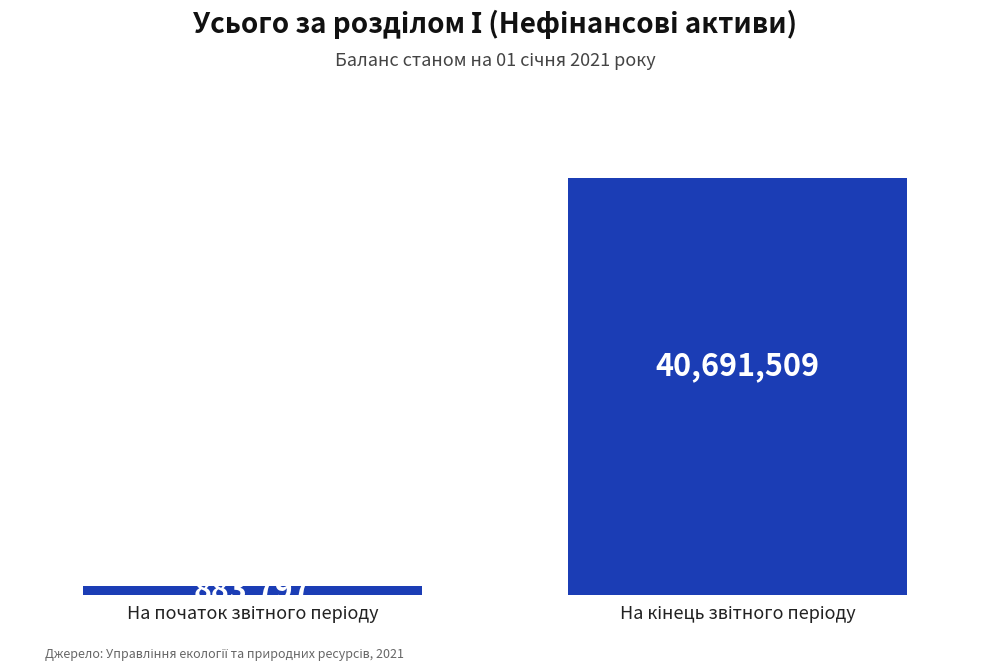

What is the minimum value shown in the chart?

883797